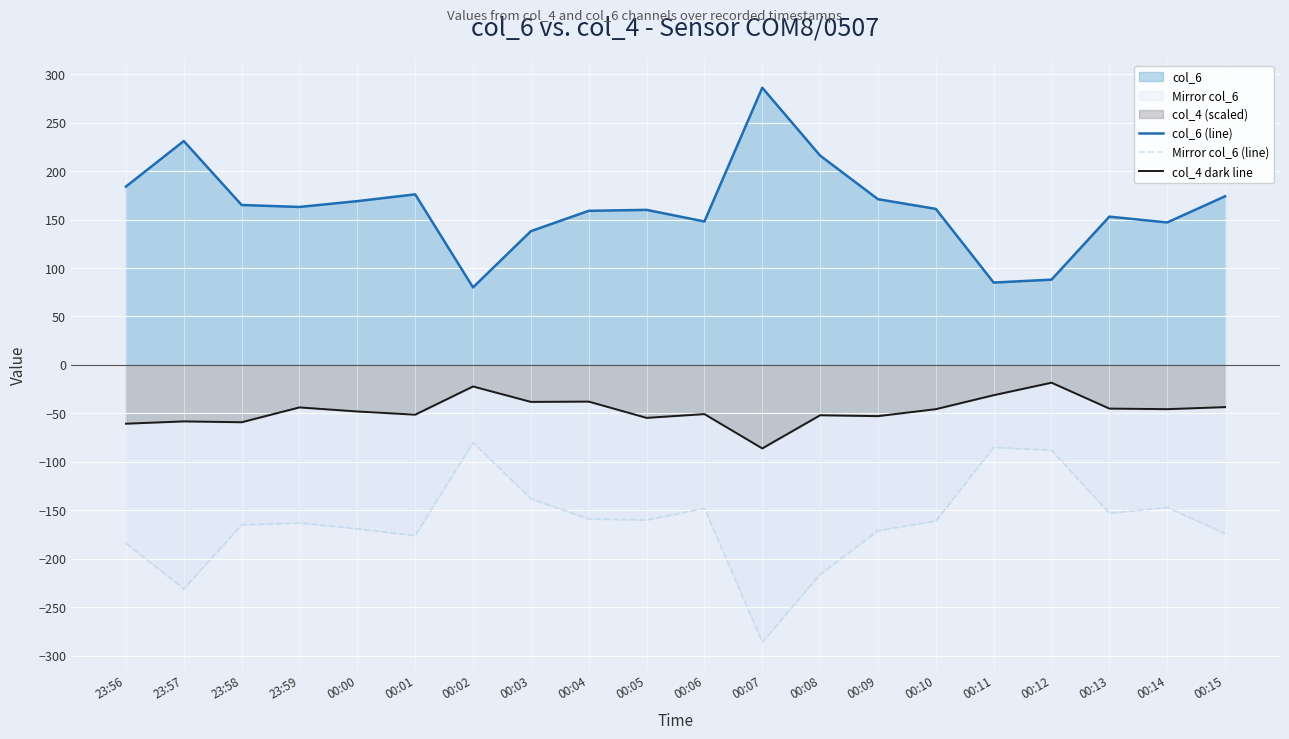

How many distinct data groups are displayed?

3